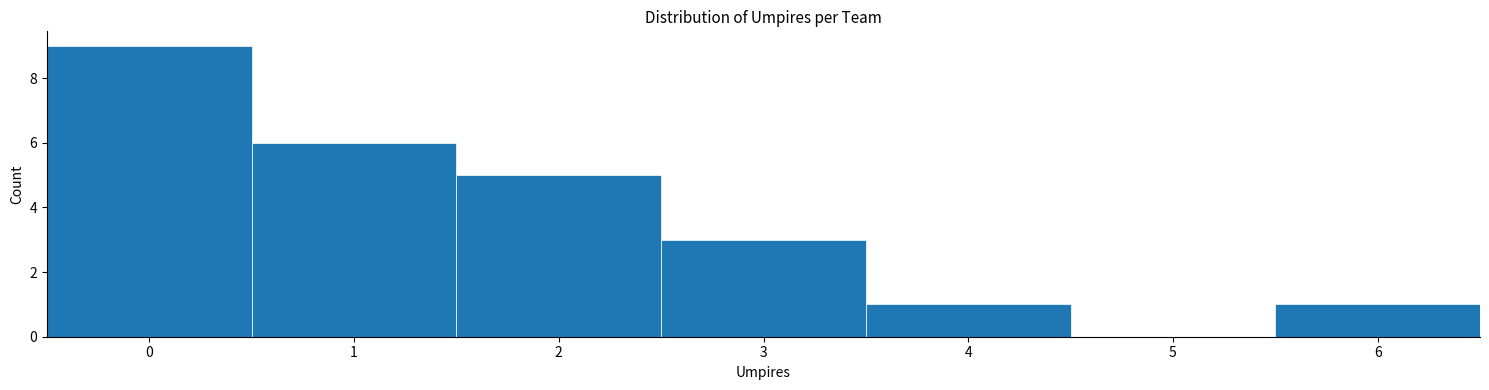

What is the height of the bar covering -0.5 to 0.5 on the x-axis? The values are not printed on the chart, so give them approximately, as read against the axis.

9